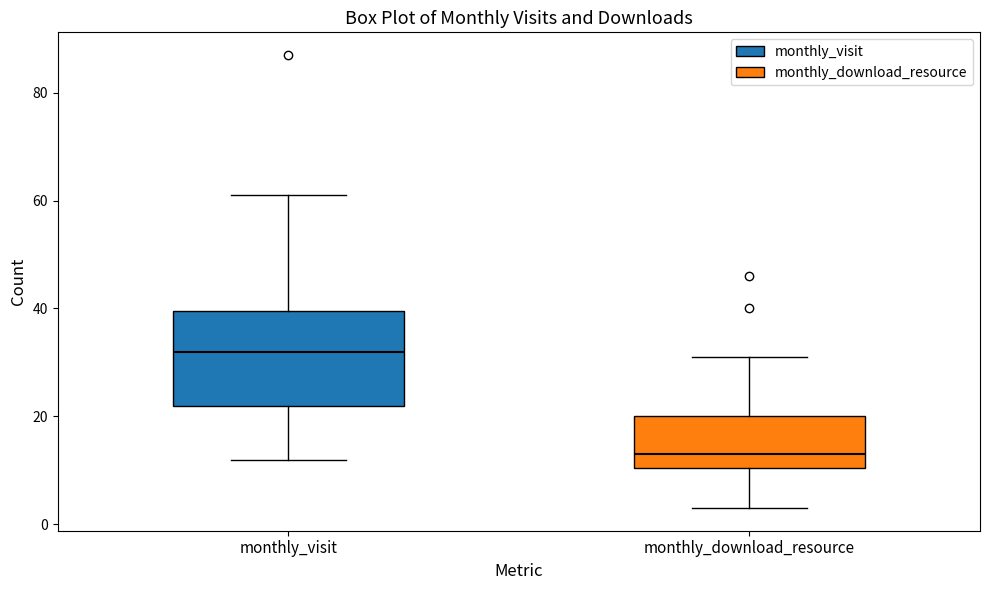

Where does the median line of the box for monthly_visit sit on the y-axis? The values are not printed on the chart, so give them approximately, as read against the axis.

32